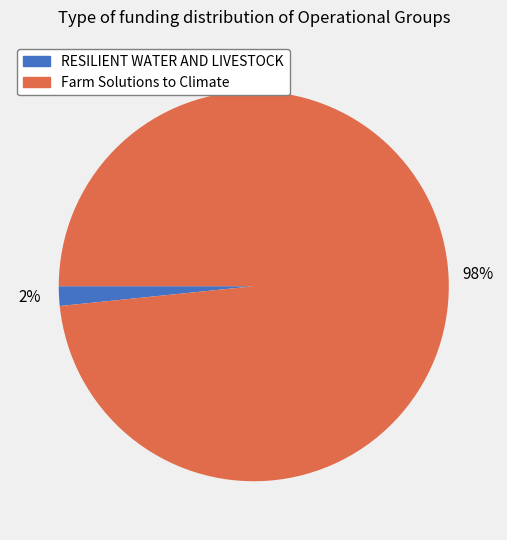

To the nearest percent, what is the average slice percentage?

50%